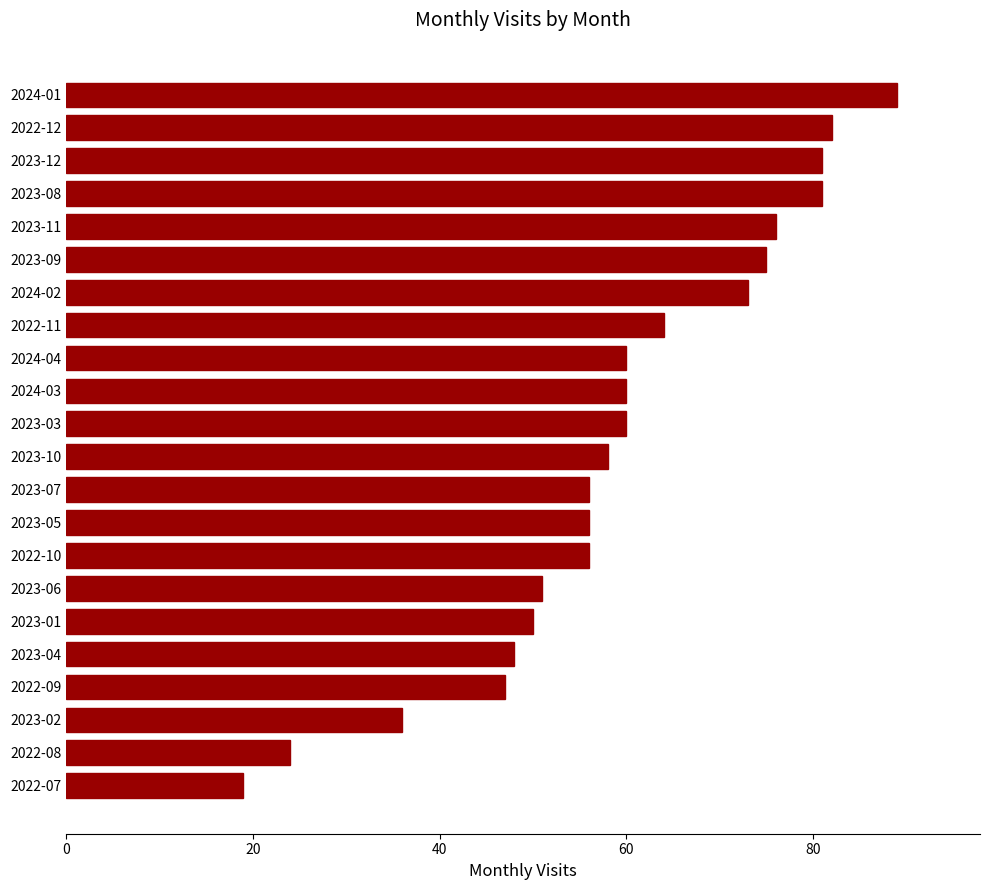

Are the bars grouped side by side (vs. stacked)?

No